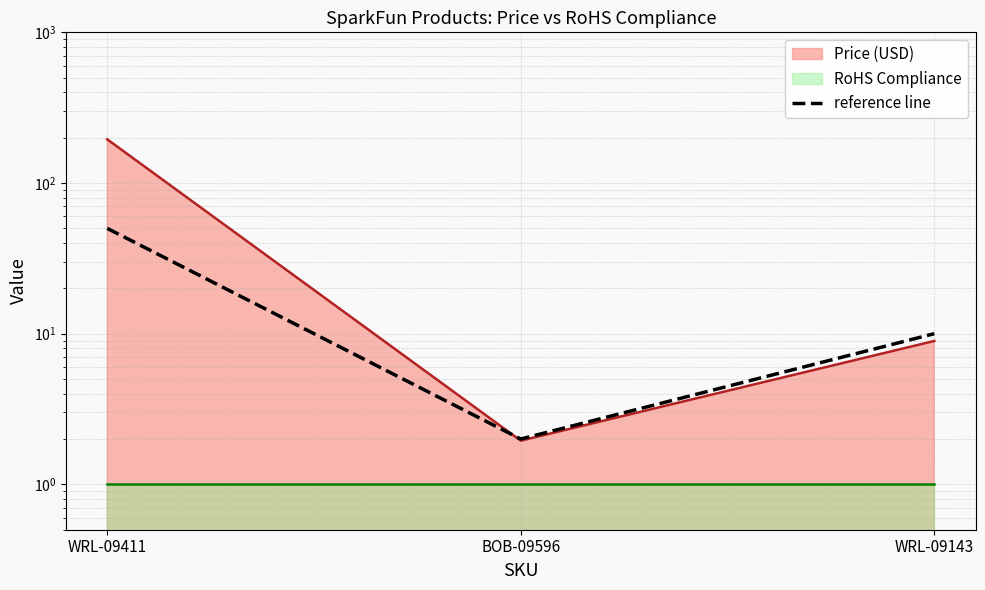

How many data points are above 10?

1